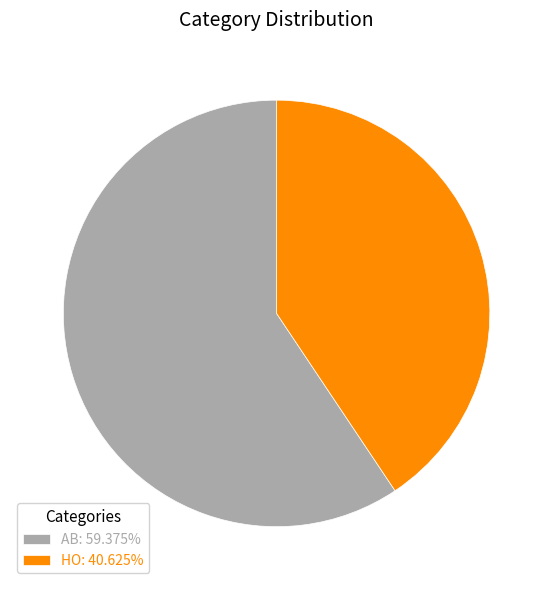

True or false: HO accounts for 33% of the total.

False